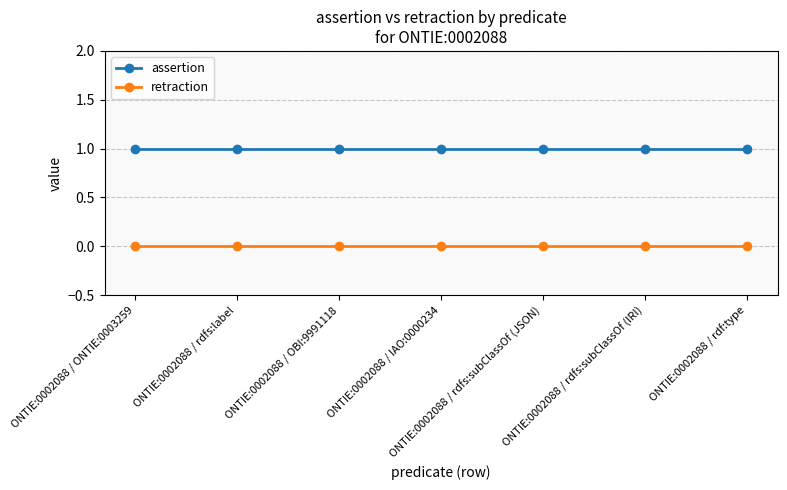

Is the value of retraction at ONTIE:0002088 / ONTIE:0003259 greater than the value of assertion at ONTIE:0002088 / rdfs:label?

No